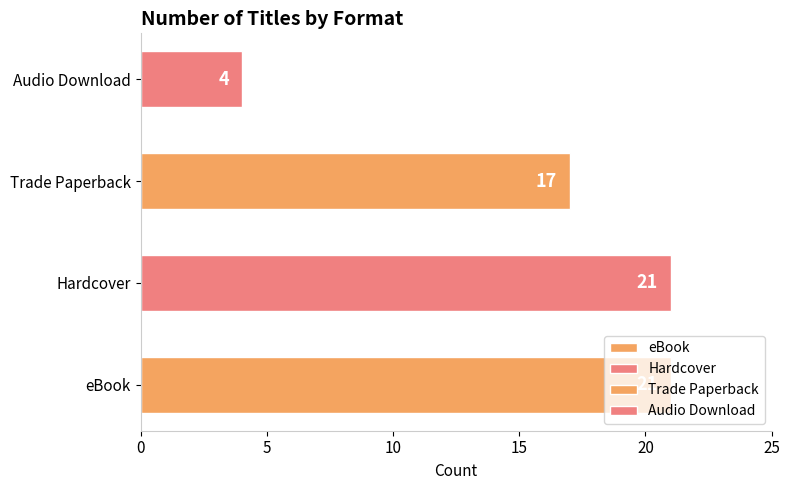

Count the number of data series in this chart.

1